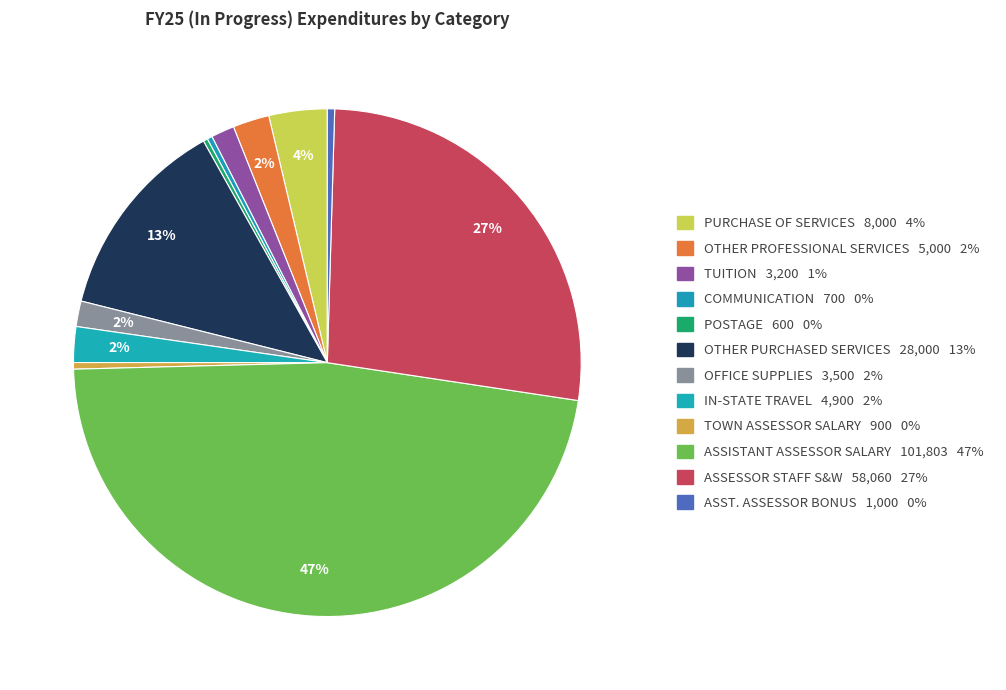

Count the number of slices in the pie.

12